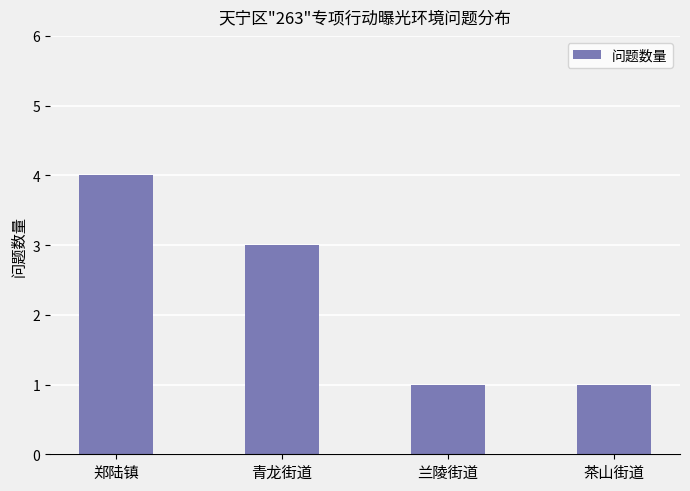

What is the sum of all values?

9